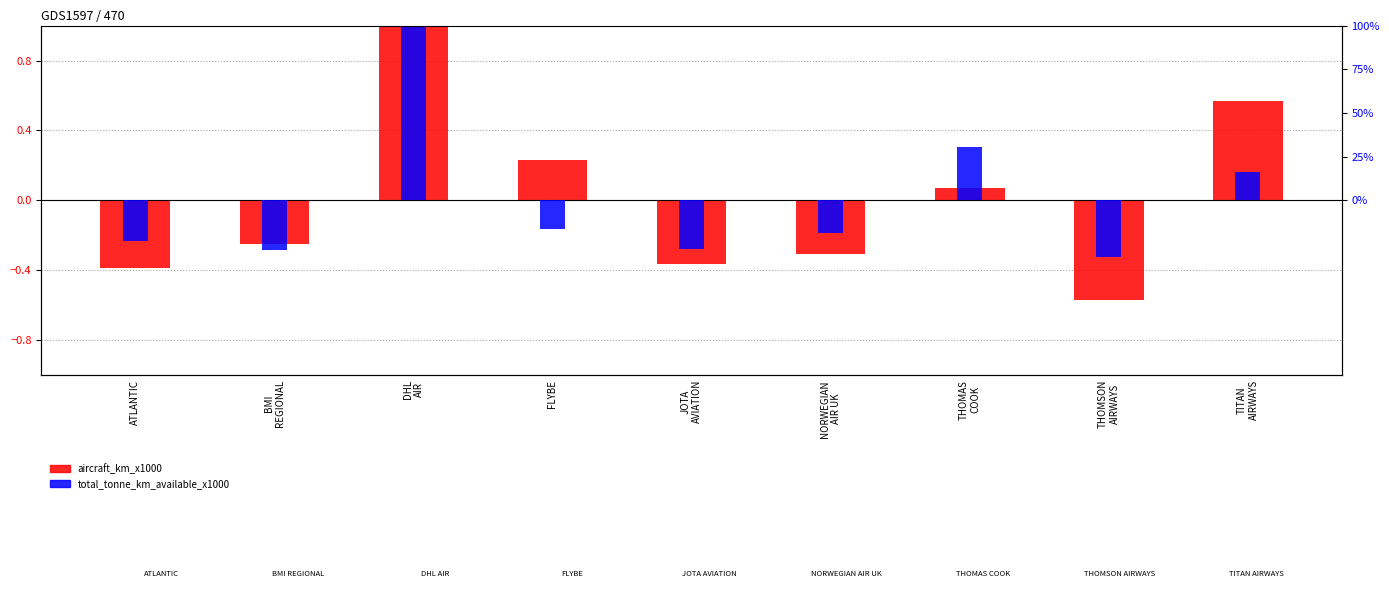

List the labels in order of aircraft_km_x1000 value, largest first.

DHL
AIR, TITAN
AIRWAYS, FLYBE, THOMAS
COOK, BMI
REGIONAL, NORWEGIAN
AIR UK, JOTA
AVIATION, ATLANTIC, THOMSON
AIRWAYS